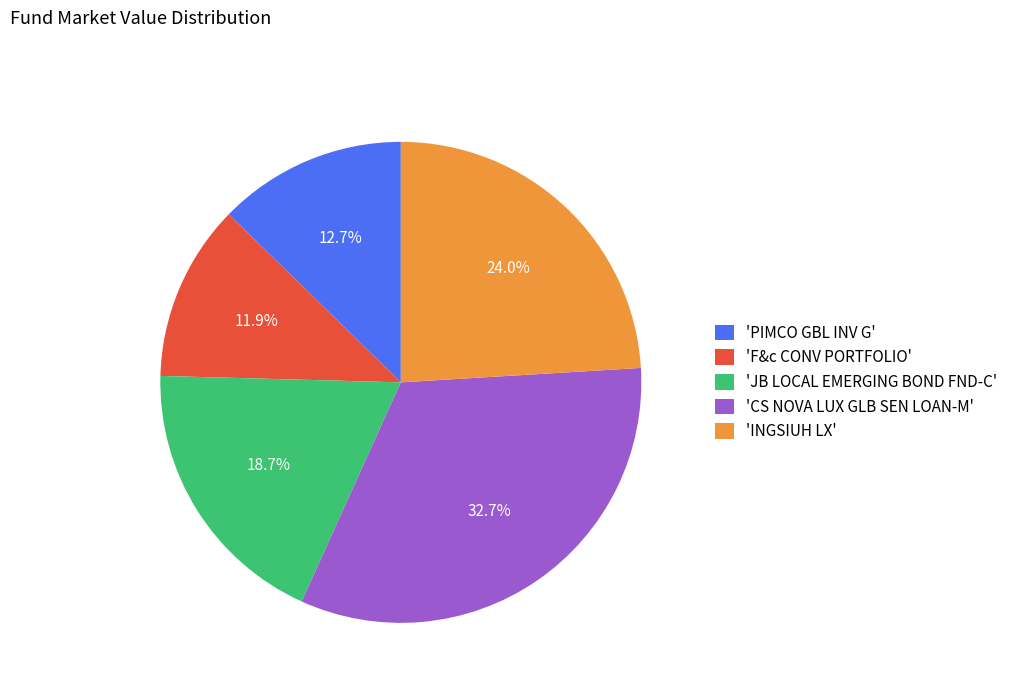

Which has a higher value, 'JB LOCAL EMERGING BOND FND-C' or 'F&c CONV PORTFOLIO'?

'JB LOCAL EMERGING BOND FND-C'